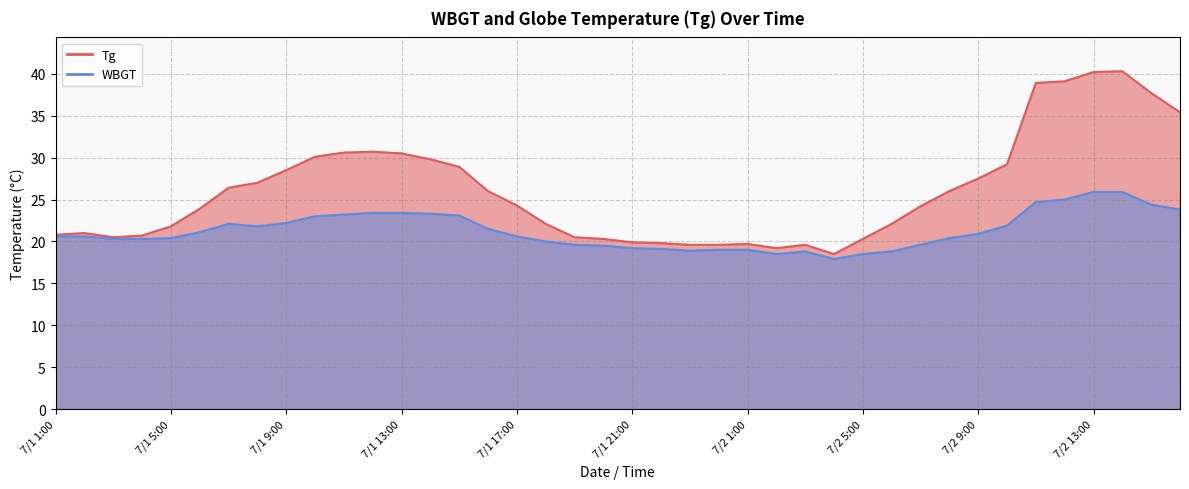

What position from the left is 7/2 9:00?

33